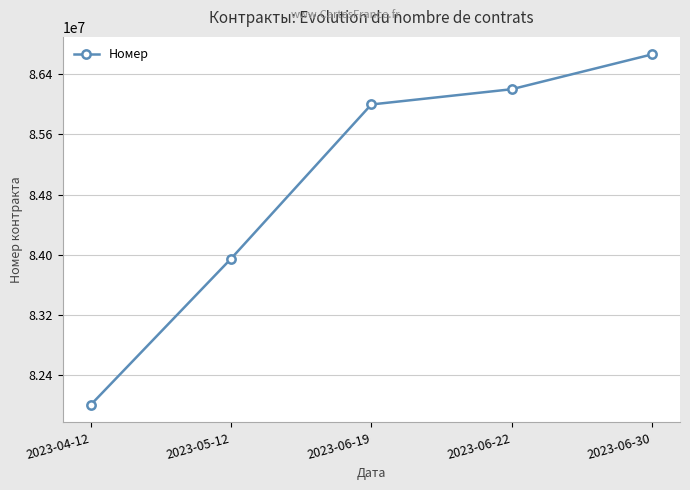

The value at 2023-06-30 is 86664758. True or false?

True